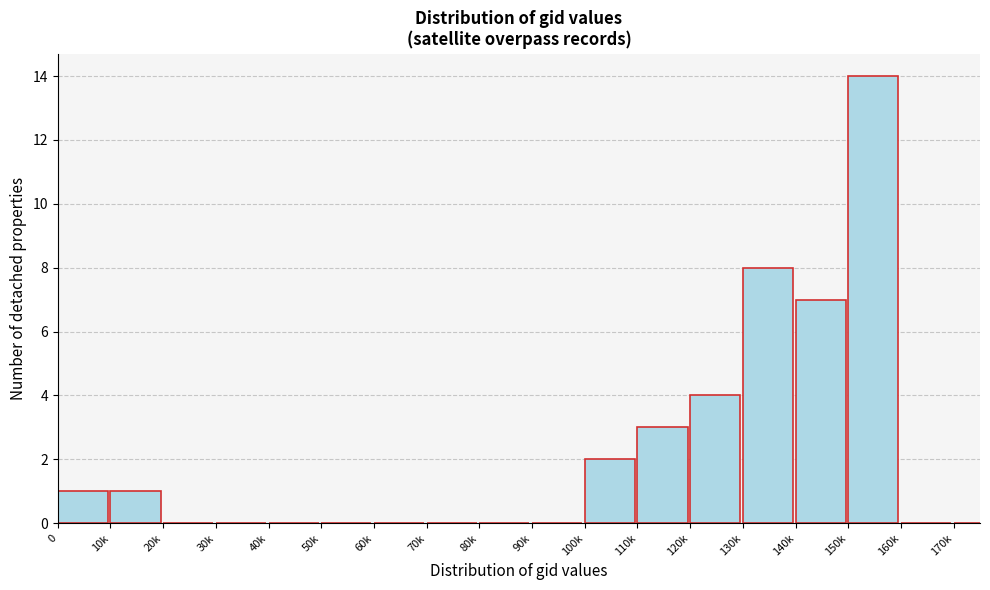

Reading left to right, transcribe all the data shown in this chart.

0=1	10k=1	20k=0	30k=0	40k=0	50k=0	60k=0	70k=0	80k=0	90k=0	100k=2	110k=3	120k=4	130k=8	140k=7	150k=14	160k=0	170k=0